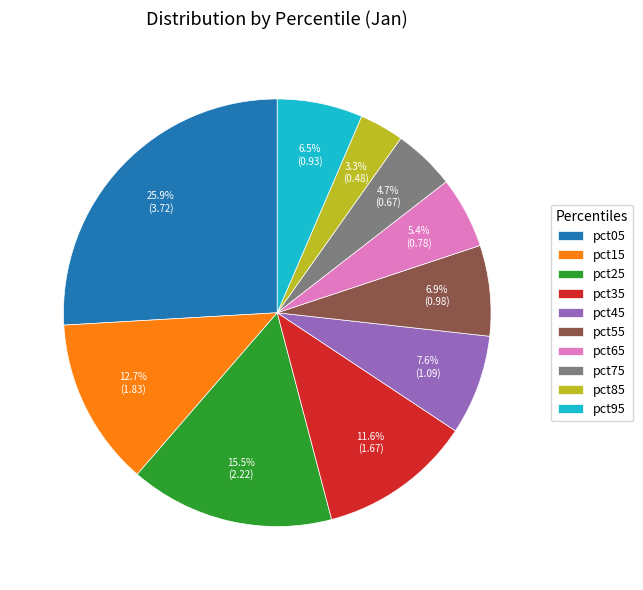

Which has a higher value, pct55 or pct85?

pct55